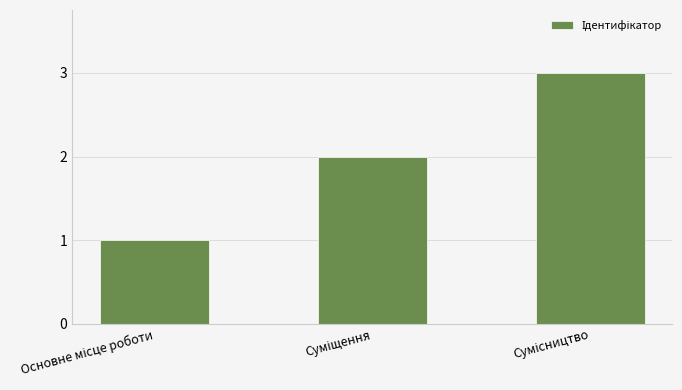

What is the greatest value displayed?

3